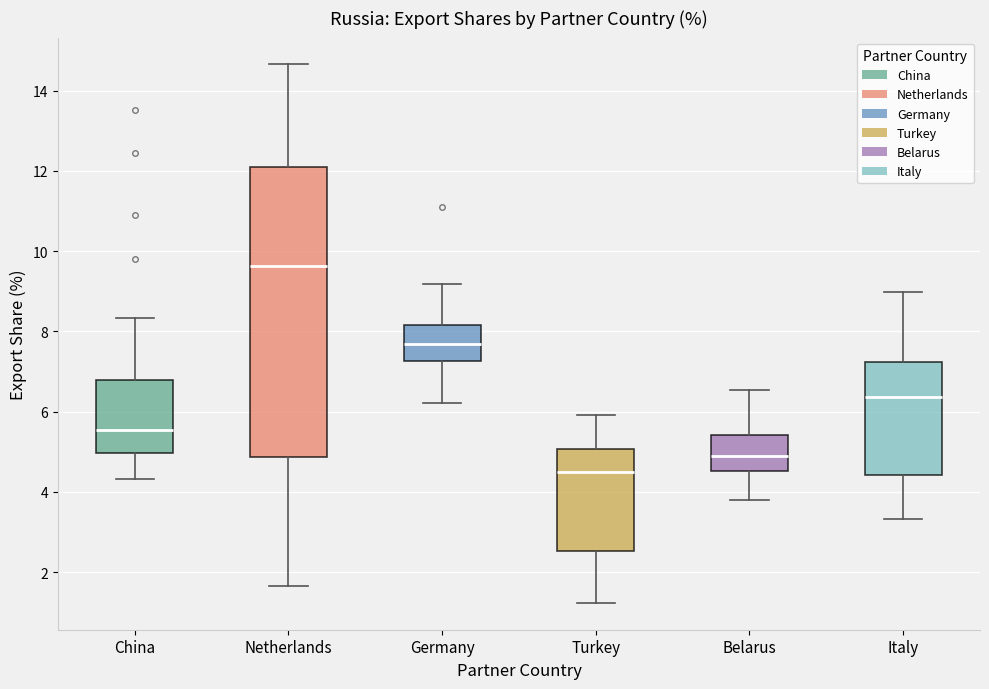

Which box's median line is the highest?

Netherlands